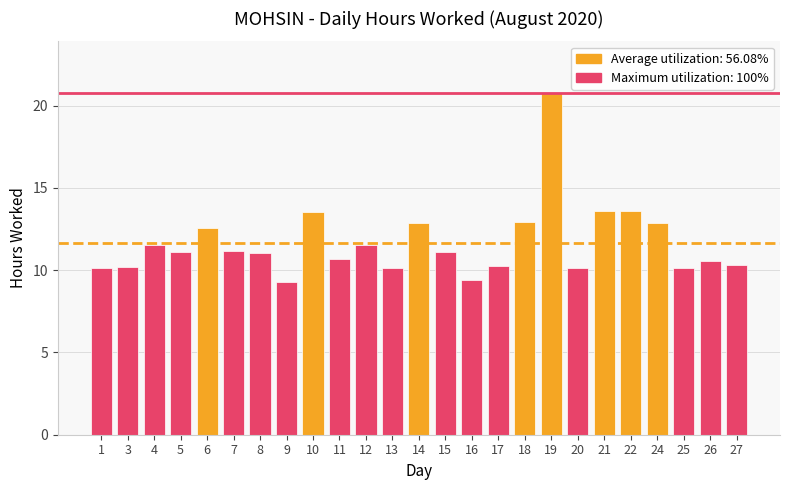

What is the sum of all values?

291.5